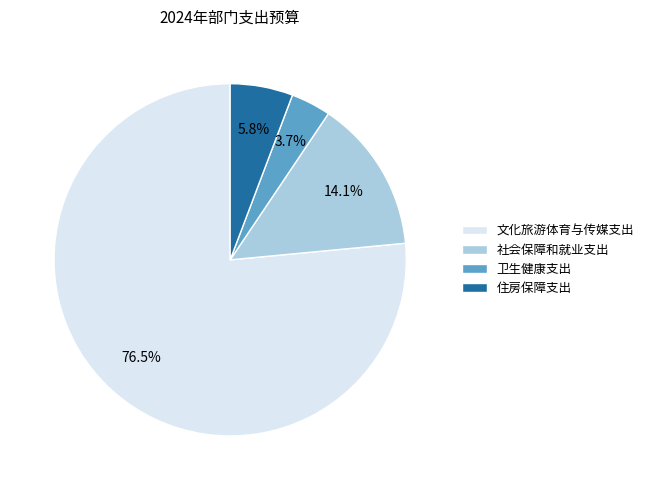

Approximately how many times larger is the value at 文化旅游体育与传媒支出 compared to 社会保障和就业支出?

5.4